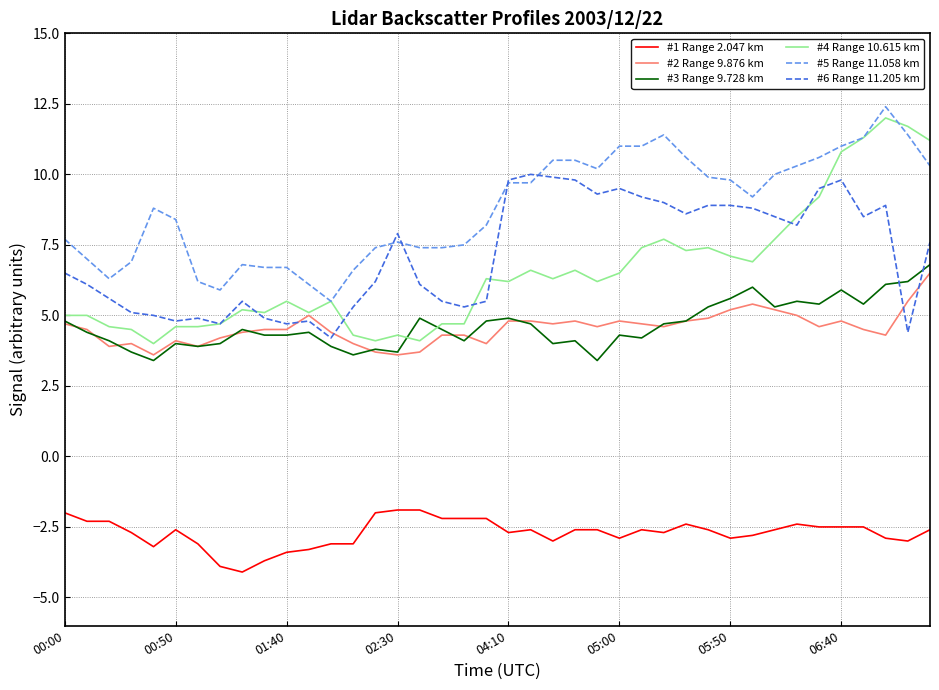

How many series are shown in this chart?

6